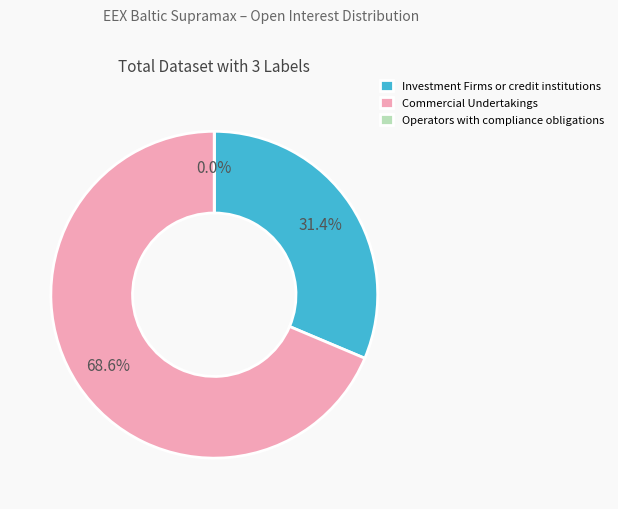

Count the number of slices in the pie.

3